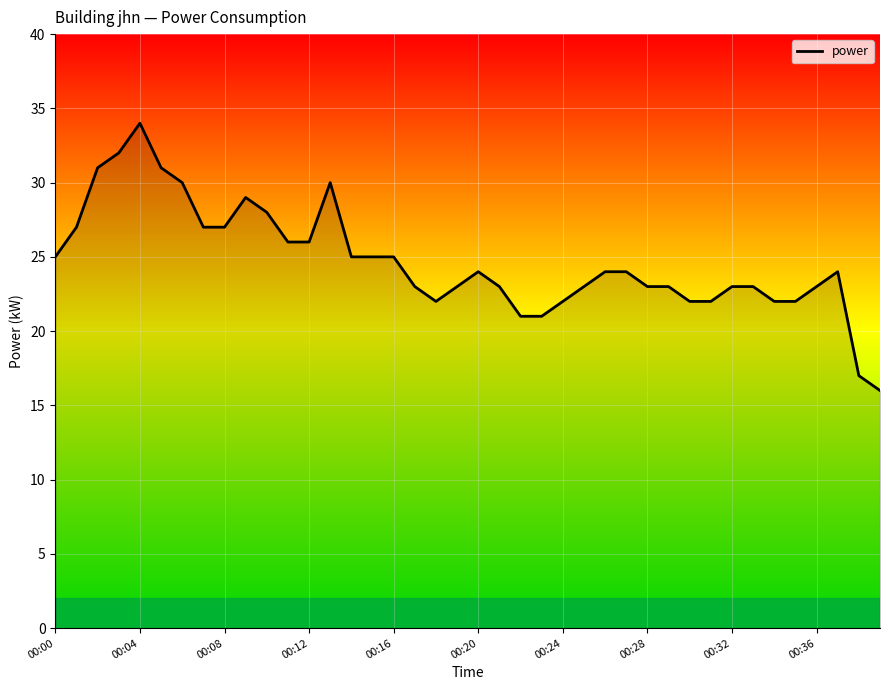

What is the greatest value displayed?

34